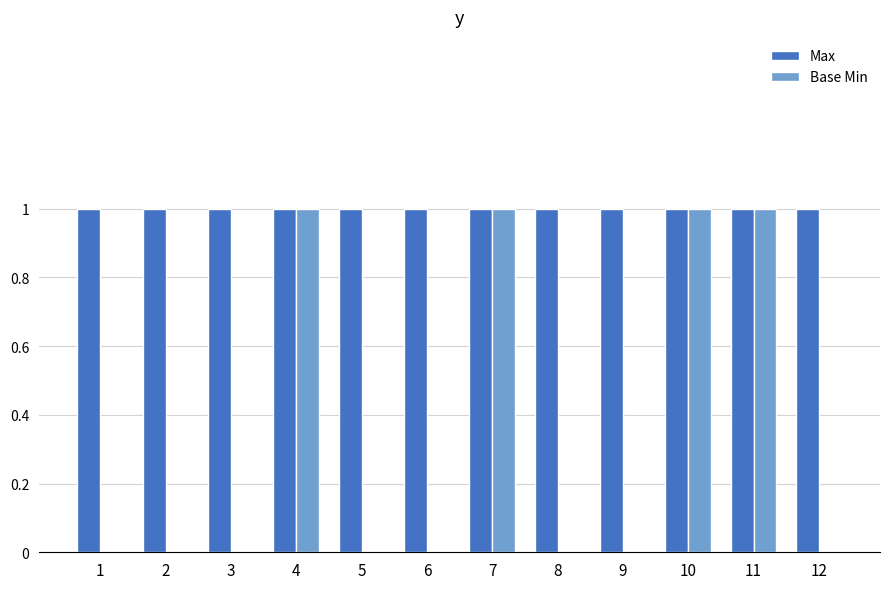

Reading left to right, extract all data points from this chart.

Max: 1=1	2=1	3=1	4=1	5=1	6=1	7=1	8=1	9=1	10=1	11=1	12=1
Base Min: 1=0	2=0	3=0	4=1	5=0	6=0	7=1	8=0	9=0	10=1	11=1	12=0